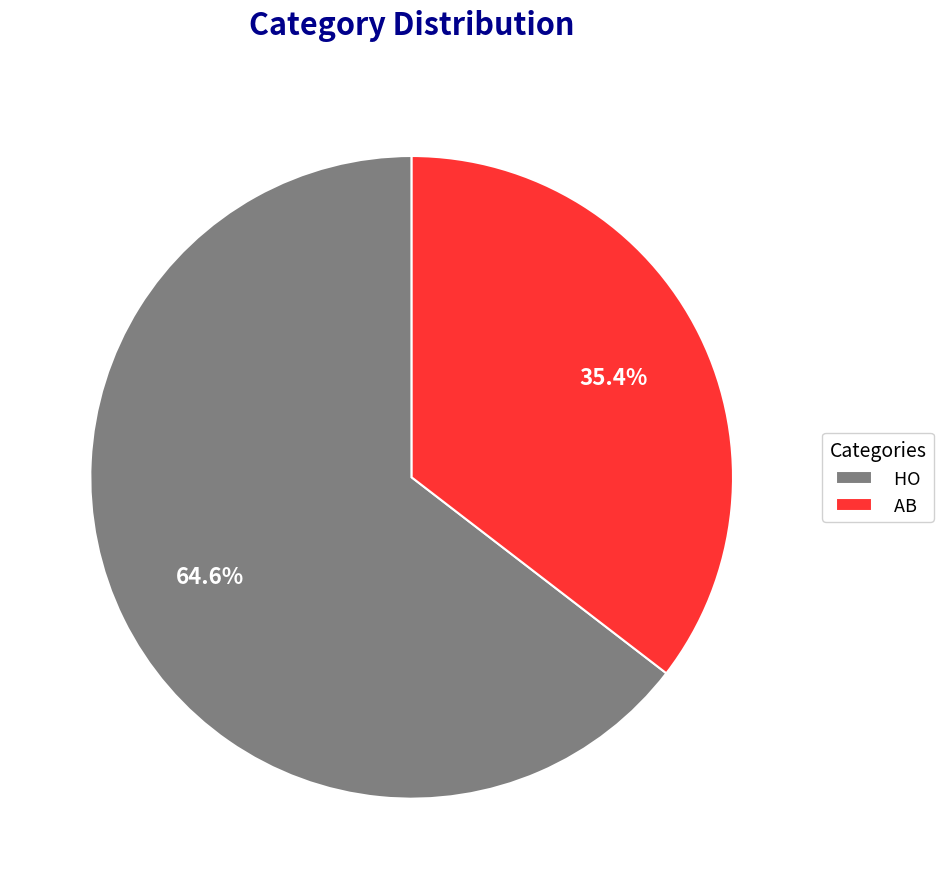

Count the number of slices in the pie.

2